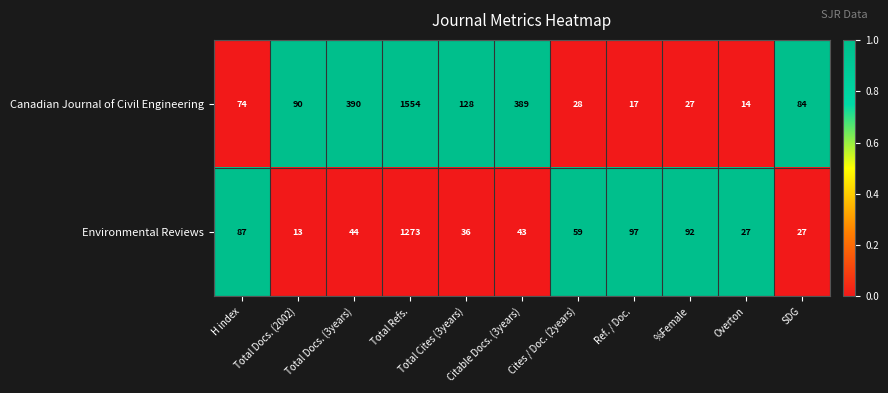

What is the minimum value for Canadian Journal of Civil Engineering?

14